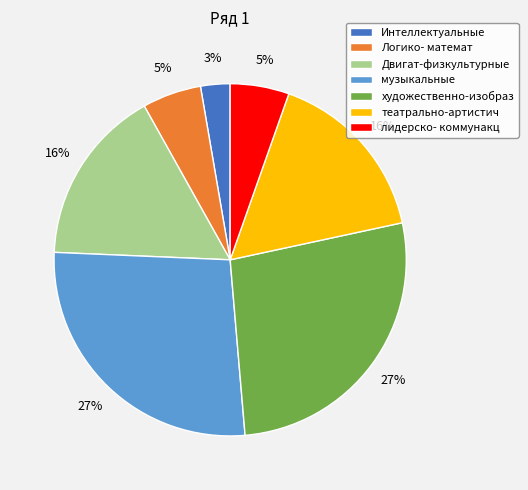

How many segments does this pie chart have?

7